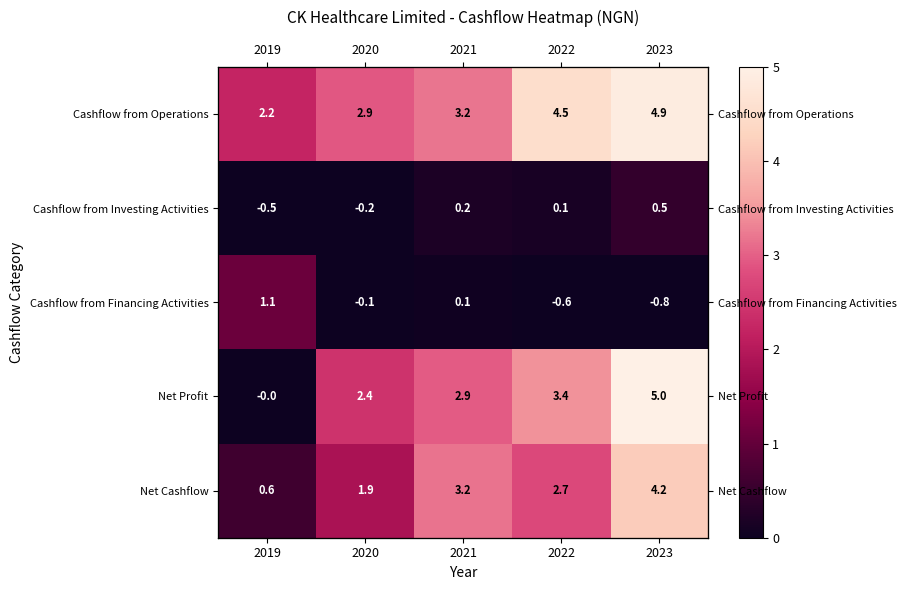

What is the average value of the Cashflow from Operations series?

3.5